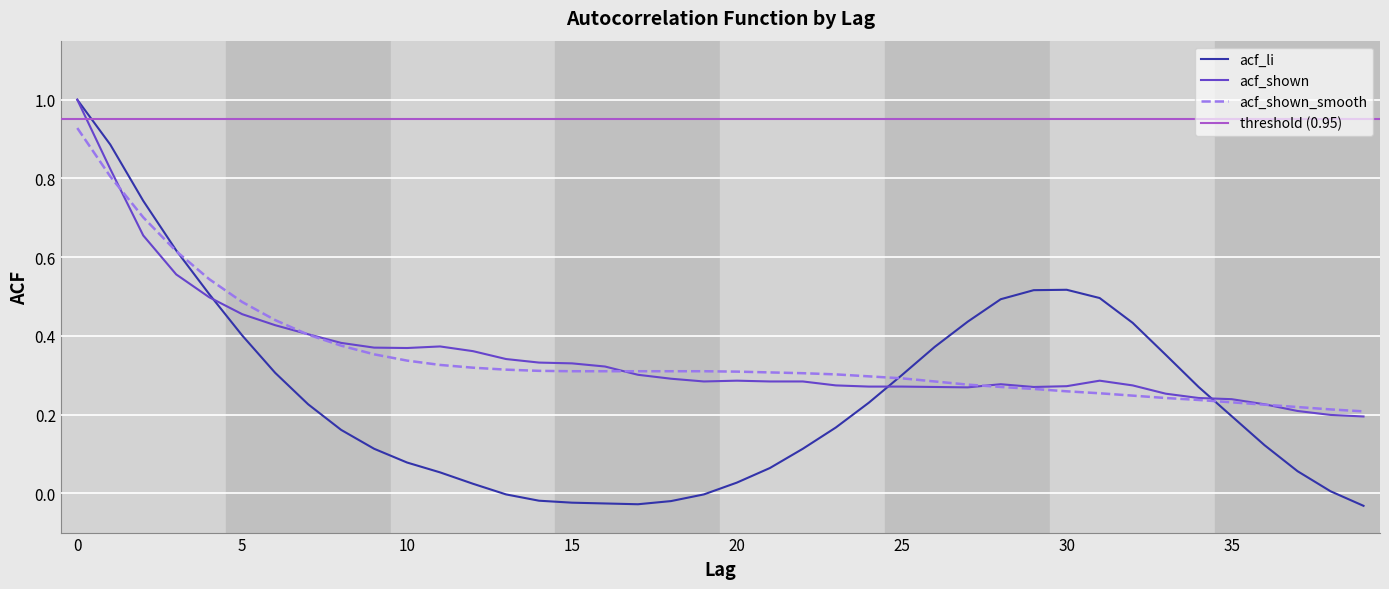

How many intersections are there between acf_shown and acf_shown_smooth?

5